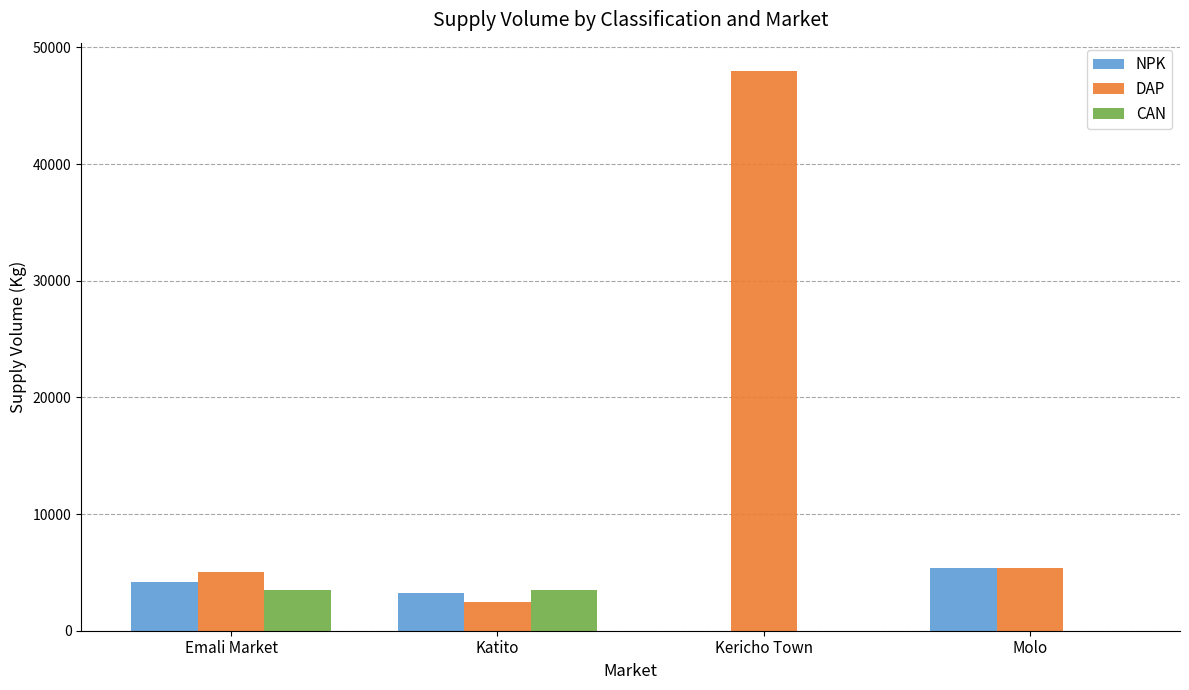

Are the bars horizontal?

No